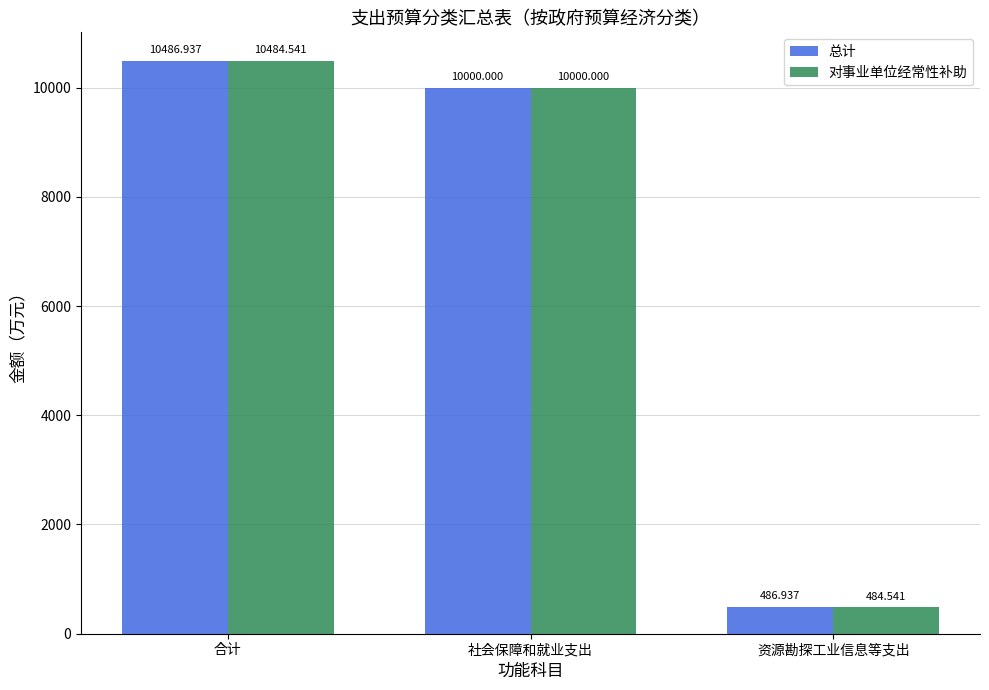

What is the maximum value for 对事业单位经常性补助?

10484.5